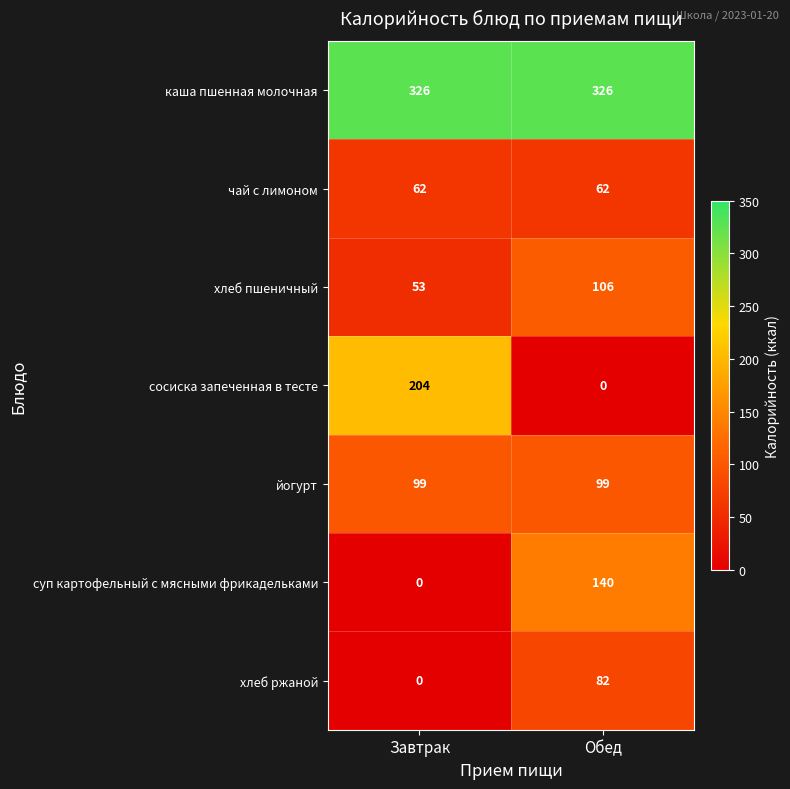

What is the average value of the суп картофельный с мясными фрикадельками series?

70